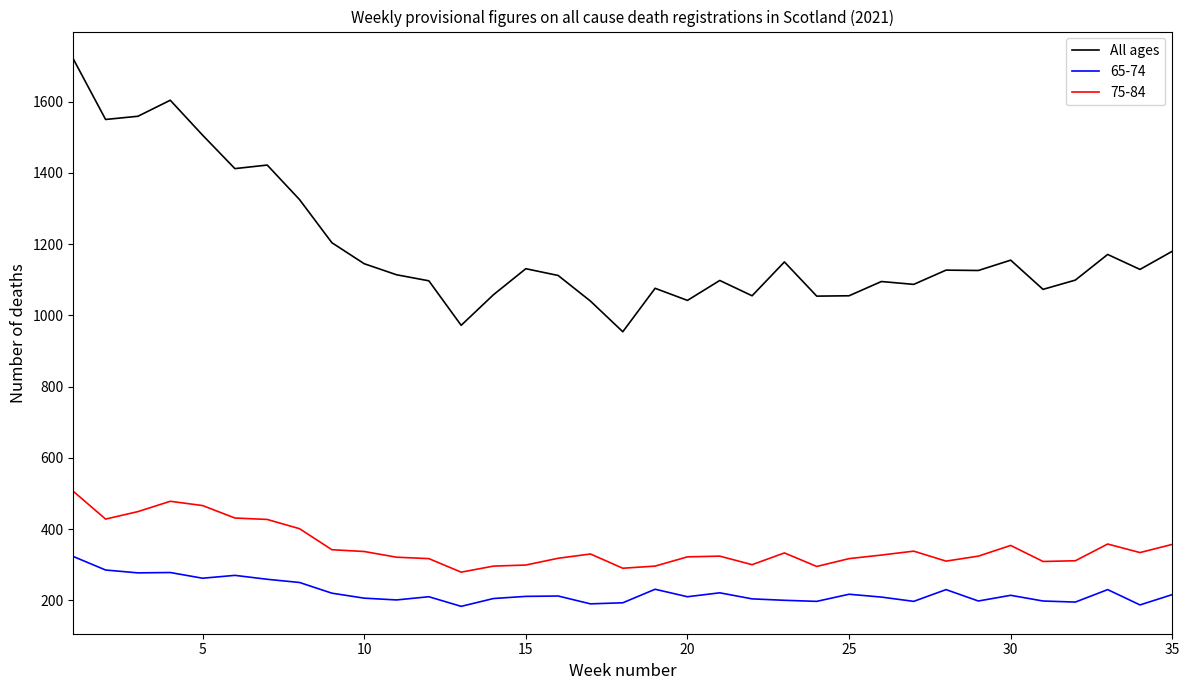

What is the smallest value displayed?

183